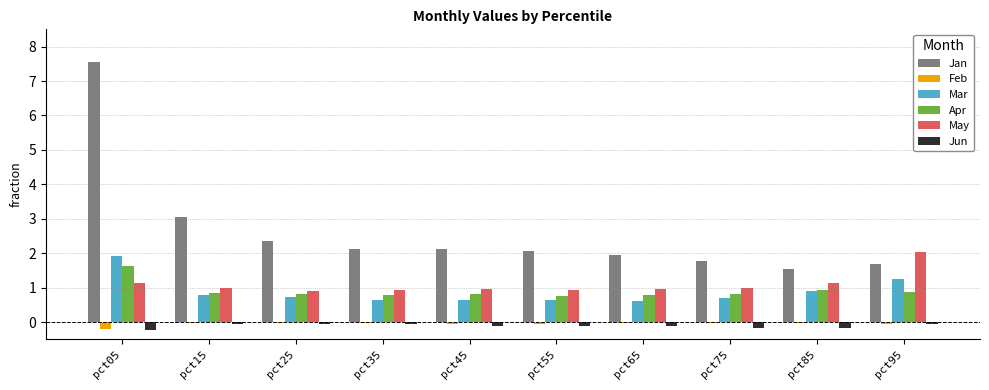

Are the bars grouped side by side (vs. stacked)?

Yes